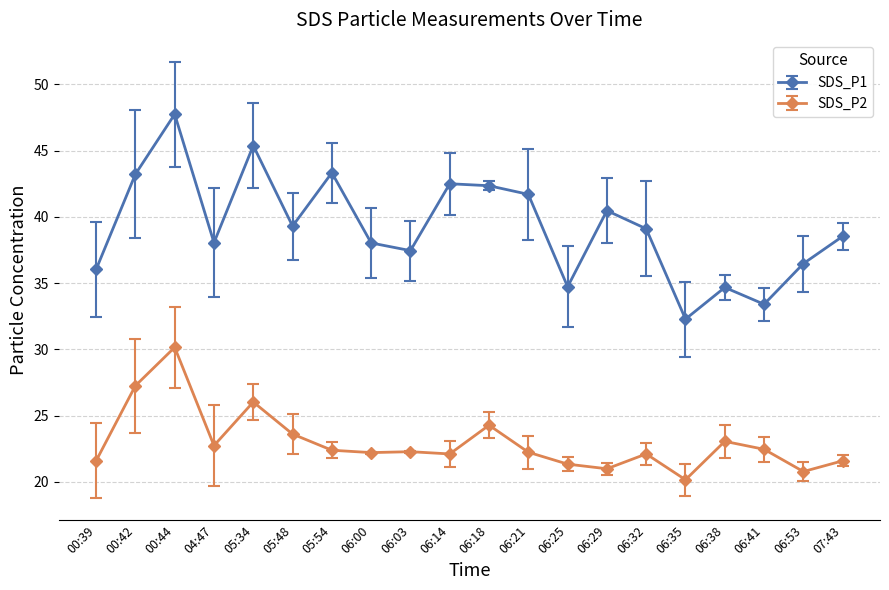

Which label corresponds to the smallest value in the chart?

06:35